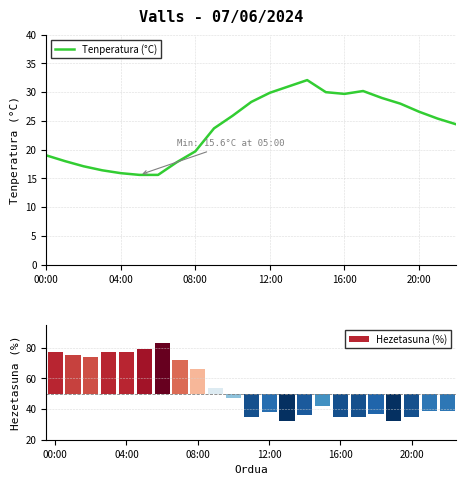

What is the sum of all values?

549.3